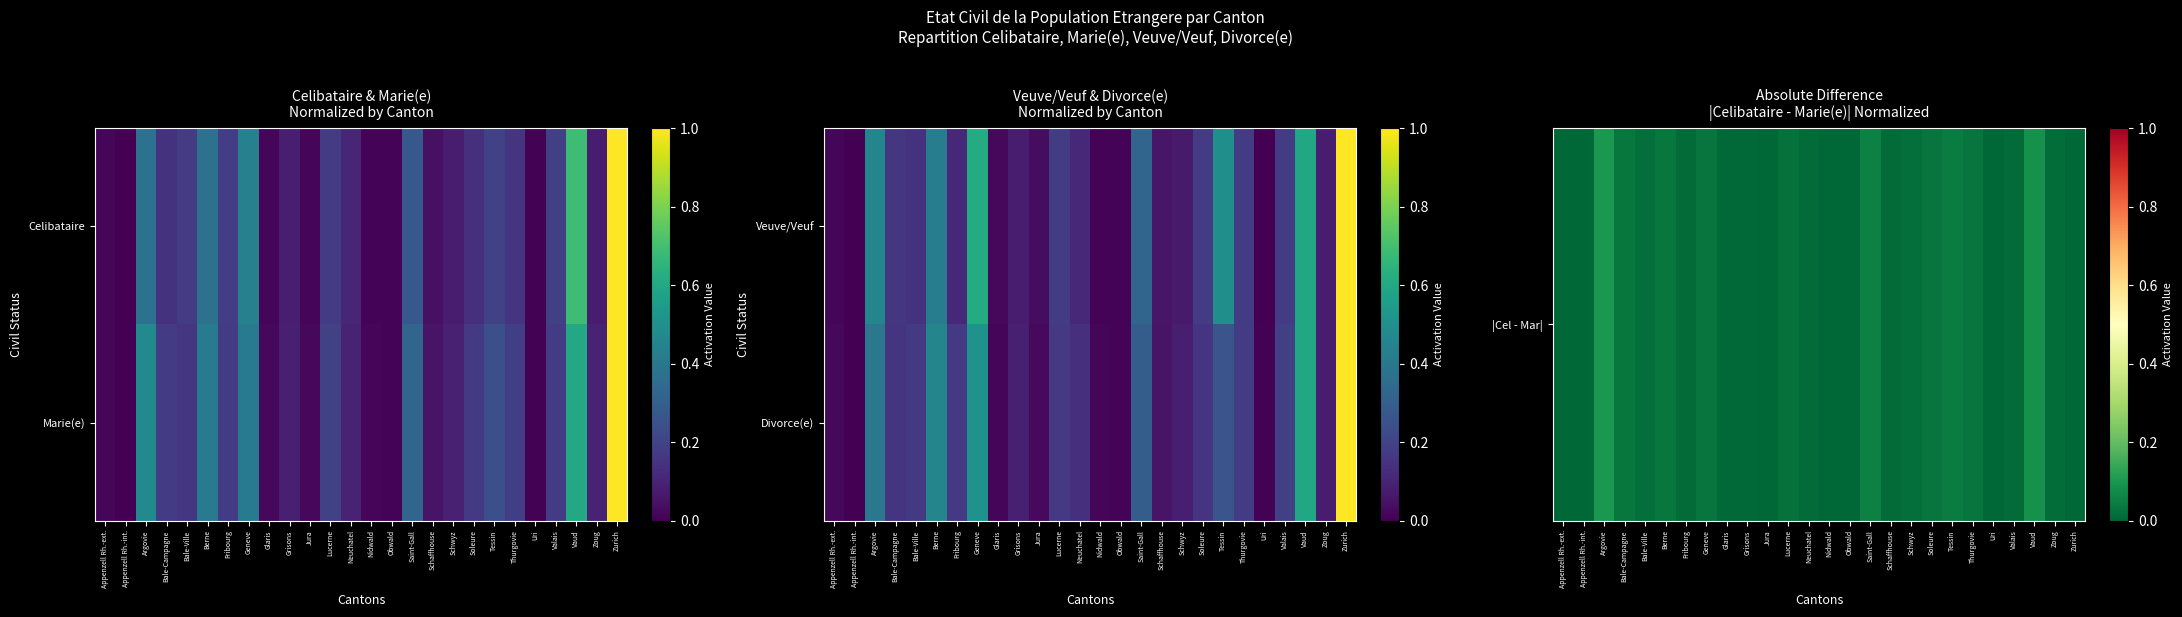

Is it true that Divorce(e) equals 0.6 at Vaud?

True